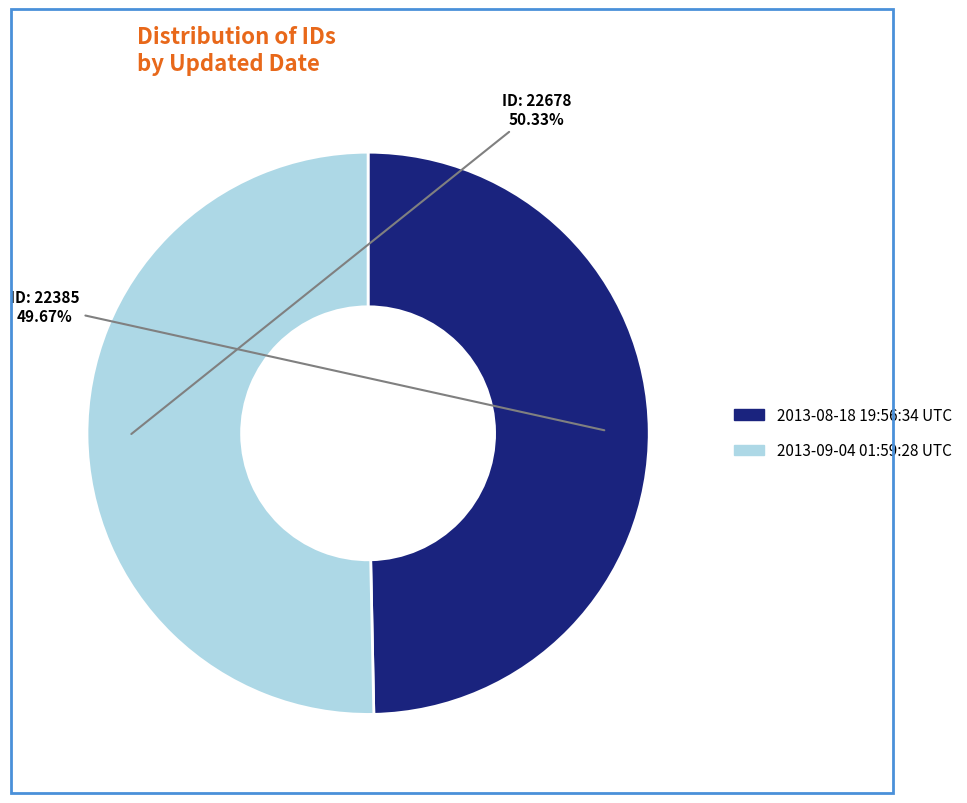

To the nearest percent, what percentage of the pie is 2013-09-04 01:59:28 UTC?

50%